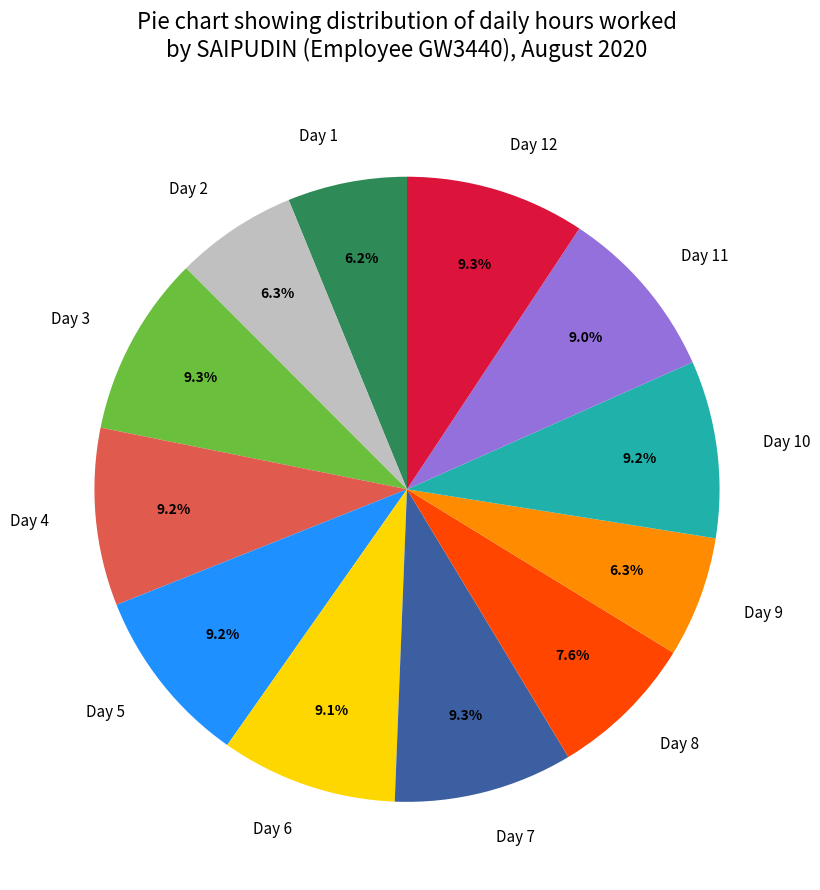

How many slices are in this pie chart?

12